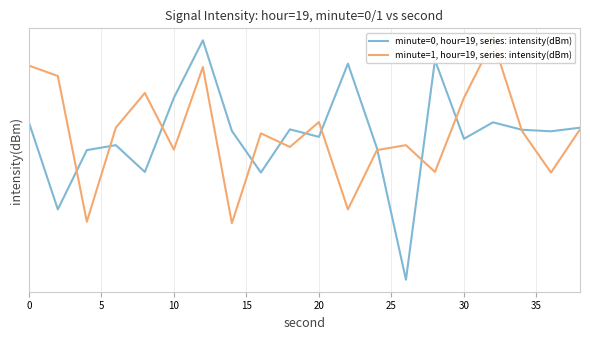

The minute=1, hour=19, series: intensity(dBm) series shows -138.8 at 35. True or false?

True